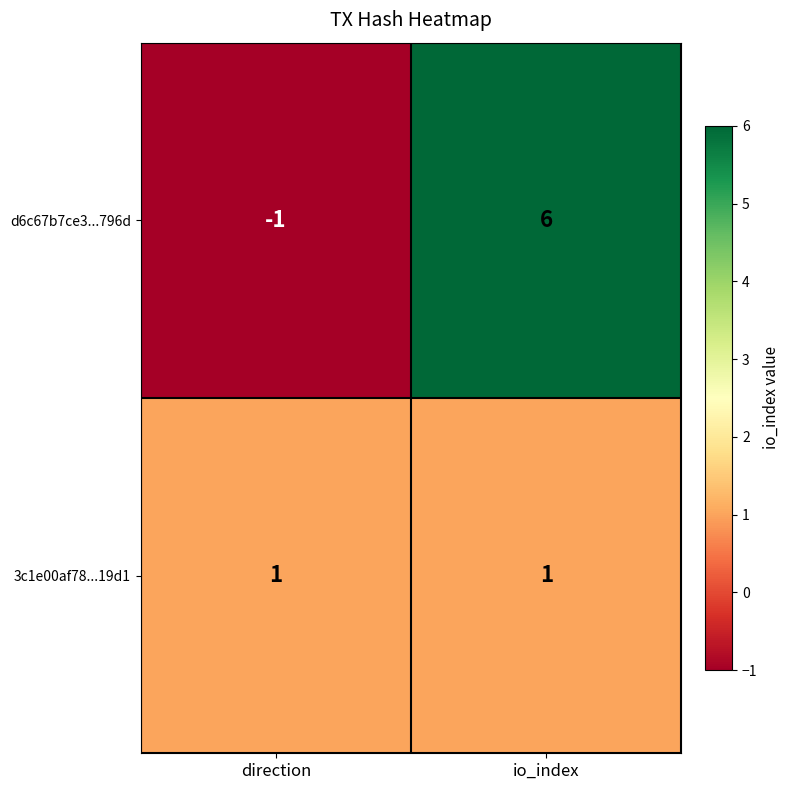

Reading right to left, transcribe all the data shown in this chart.

d6c67b7ce3...796d: io_index=6	direction=-1
3c1e00af78...19d1: io_index=1	direction=1